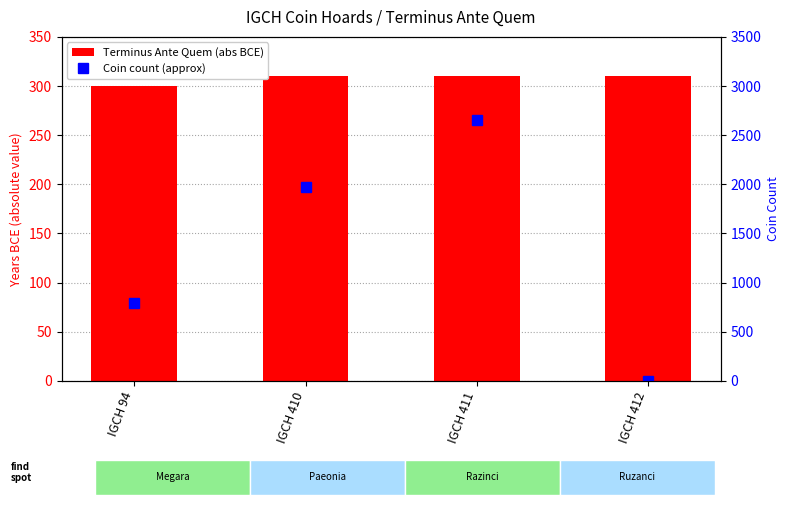

Reading right to left, list all the values displayed in this chart.

Terminus Ante Quem (abs BCE): IGCH 412=310	IGCH 411=310	IGCH 410=310	IGCH 94=300
Coin count (approx): IGCH 412=0	IGCH 411=2657	IGCH 410=1968	IGCH 94=789